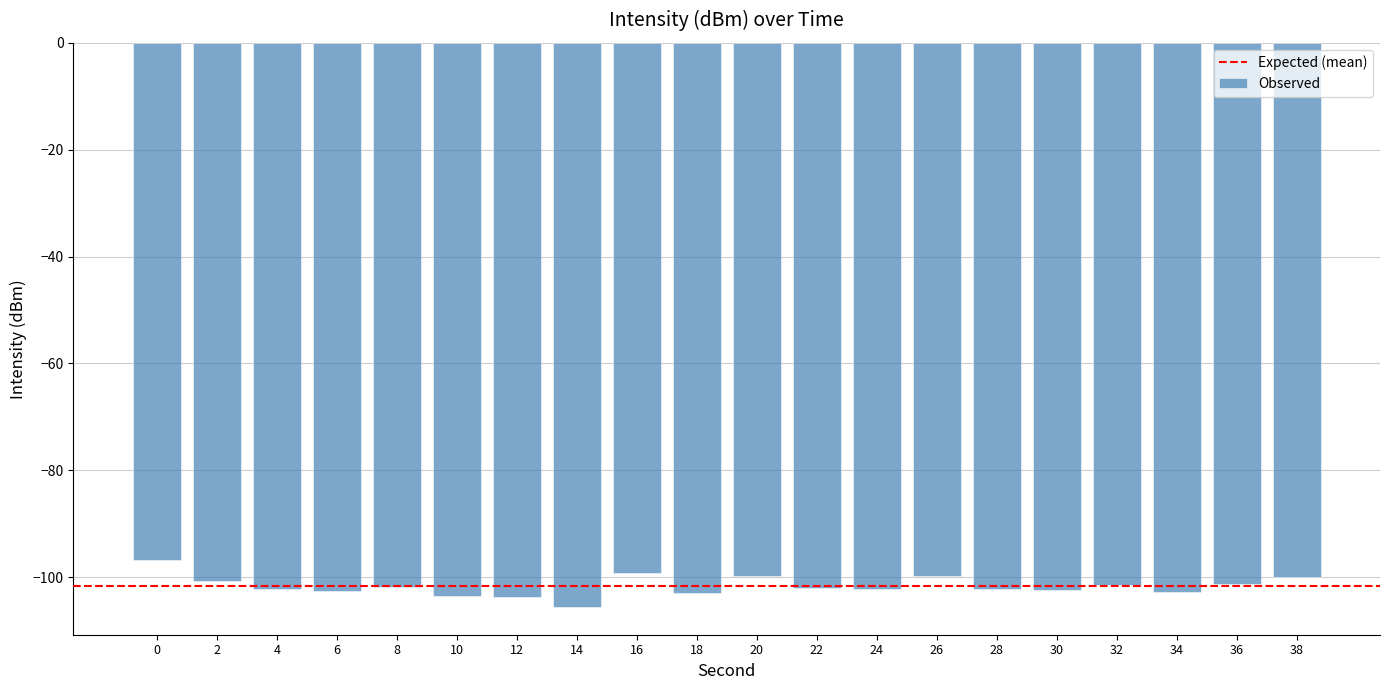

What is the sum of all values?

-2032.5